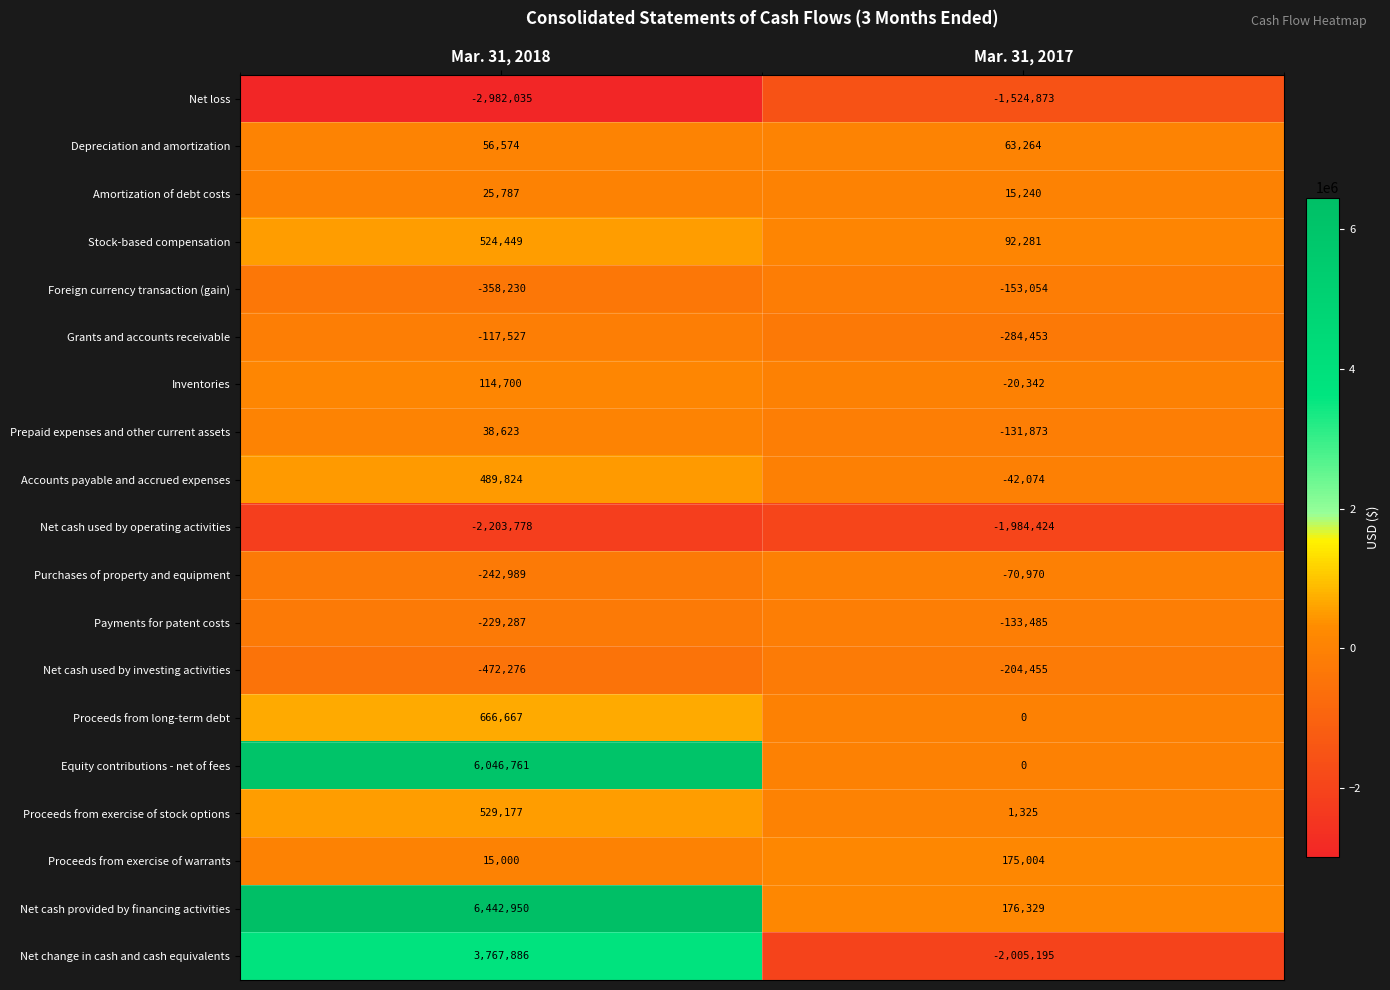

Between Mar. 31, 2018 and Mar. 31, 2017, which series saw the biggest shift?

Net cash provided by financing activities